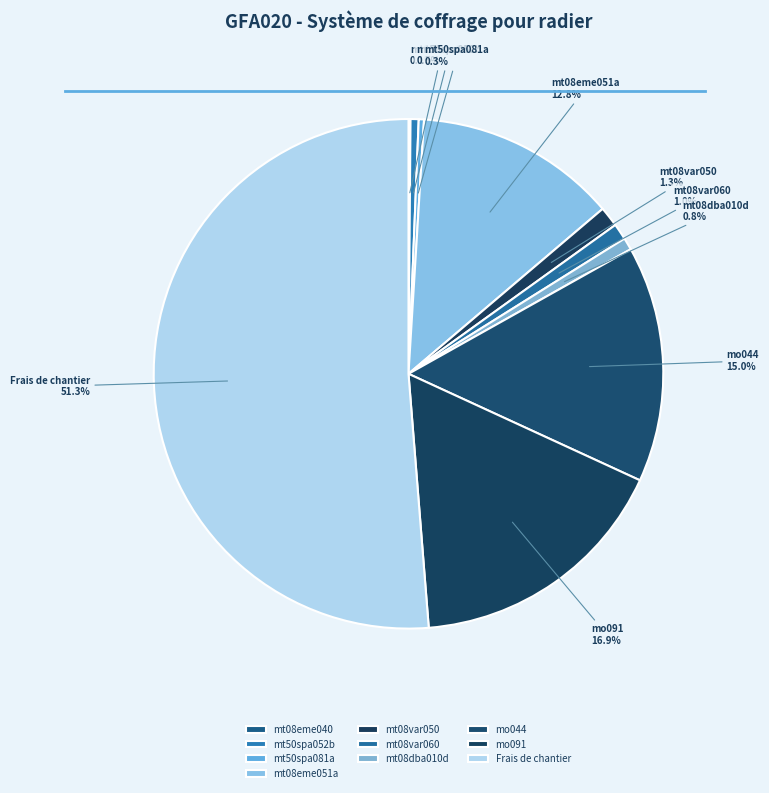

To the nearest percent, what portion does mo044 represent?

15%